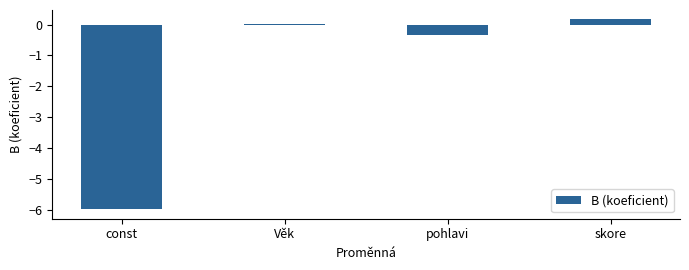

Rank the categories by value from highest to lowest.

skore, Věk, pohlavi, const